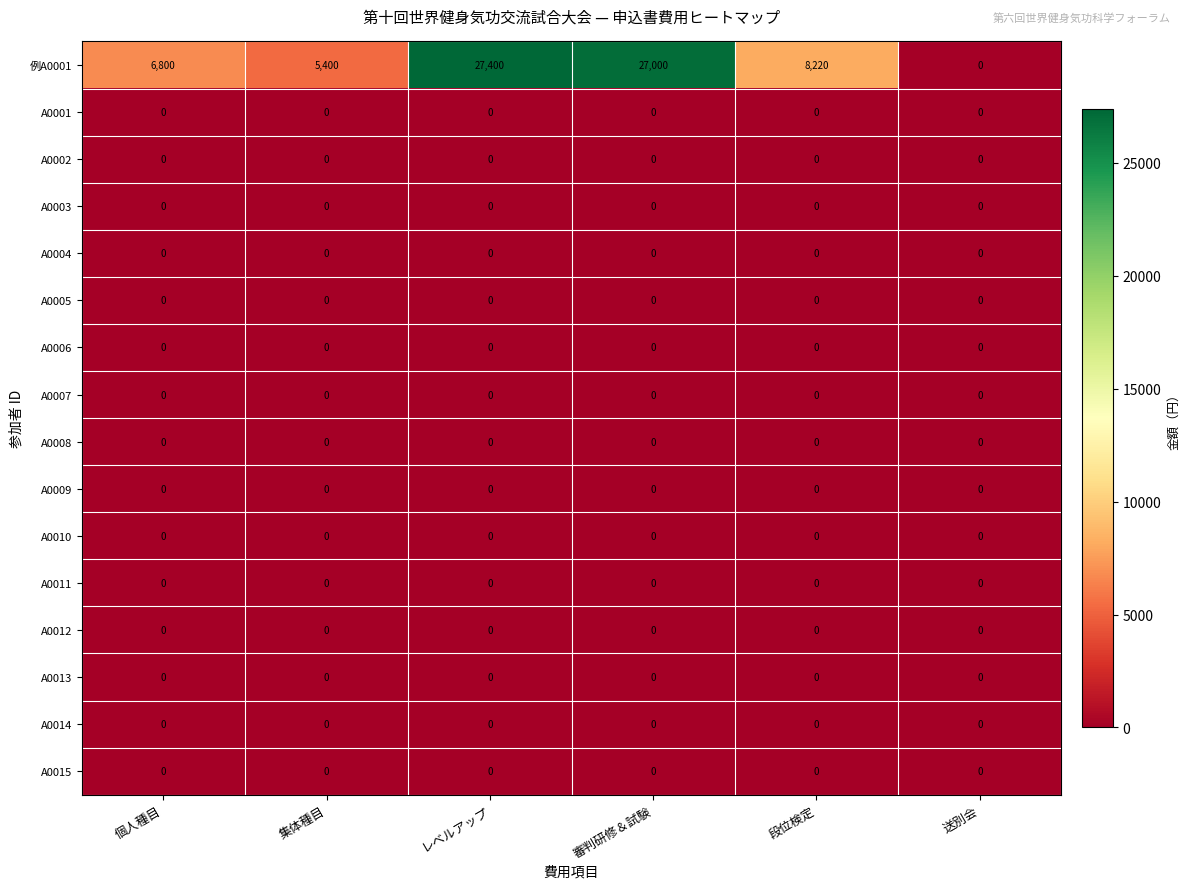

Which series changed the most between 個人種目 and 送別会?

例A0001